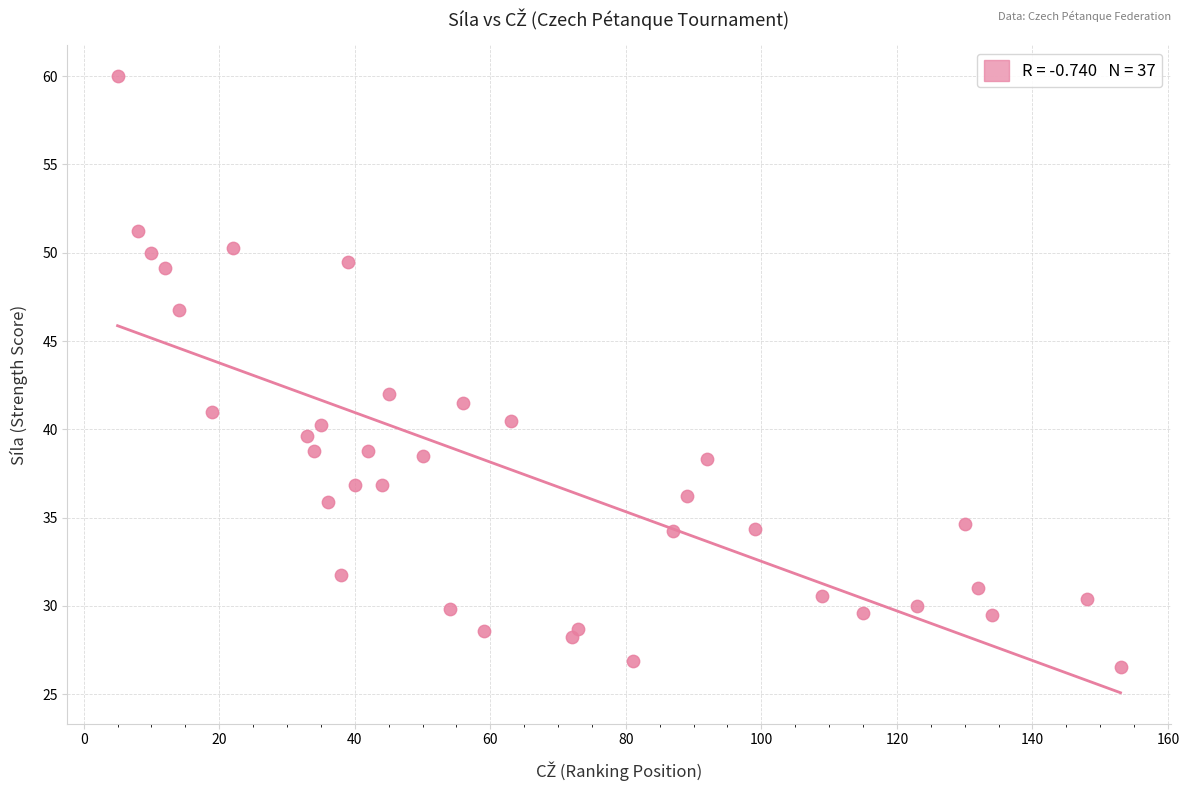

What is the range of X values (max minus min)?

148.0